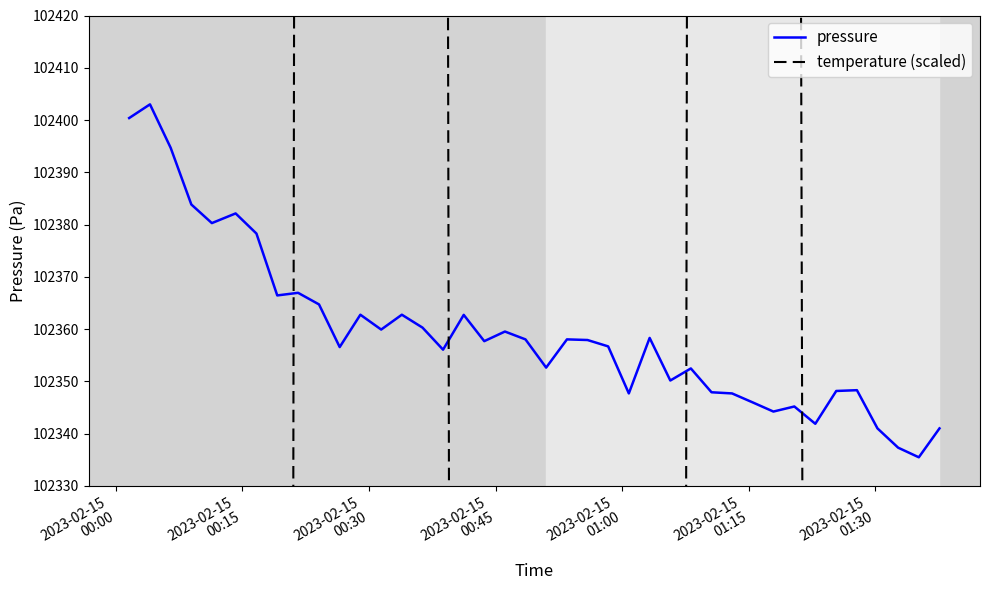

What is the maximum value for pressure?

102403.0